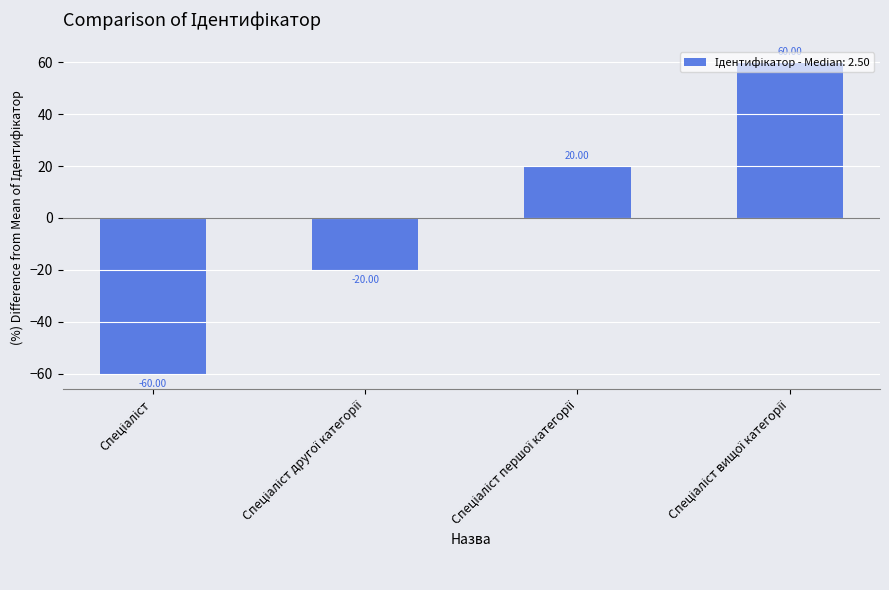

What is the difference between the maximum and minimum values?

120